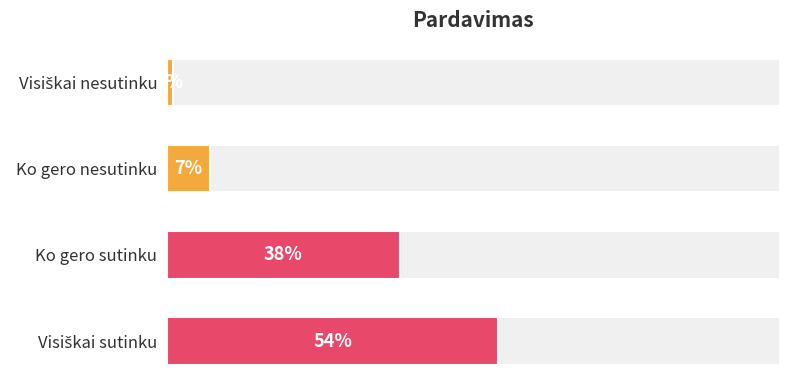

Reading right to left, extract all data points from this chart.

54	38	7	1